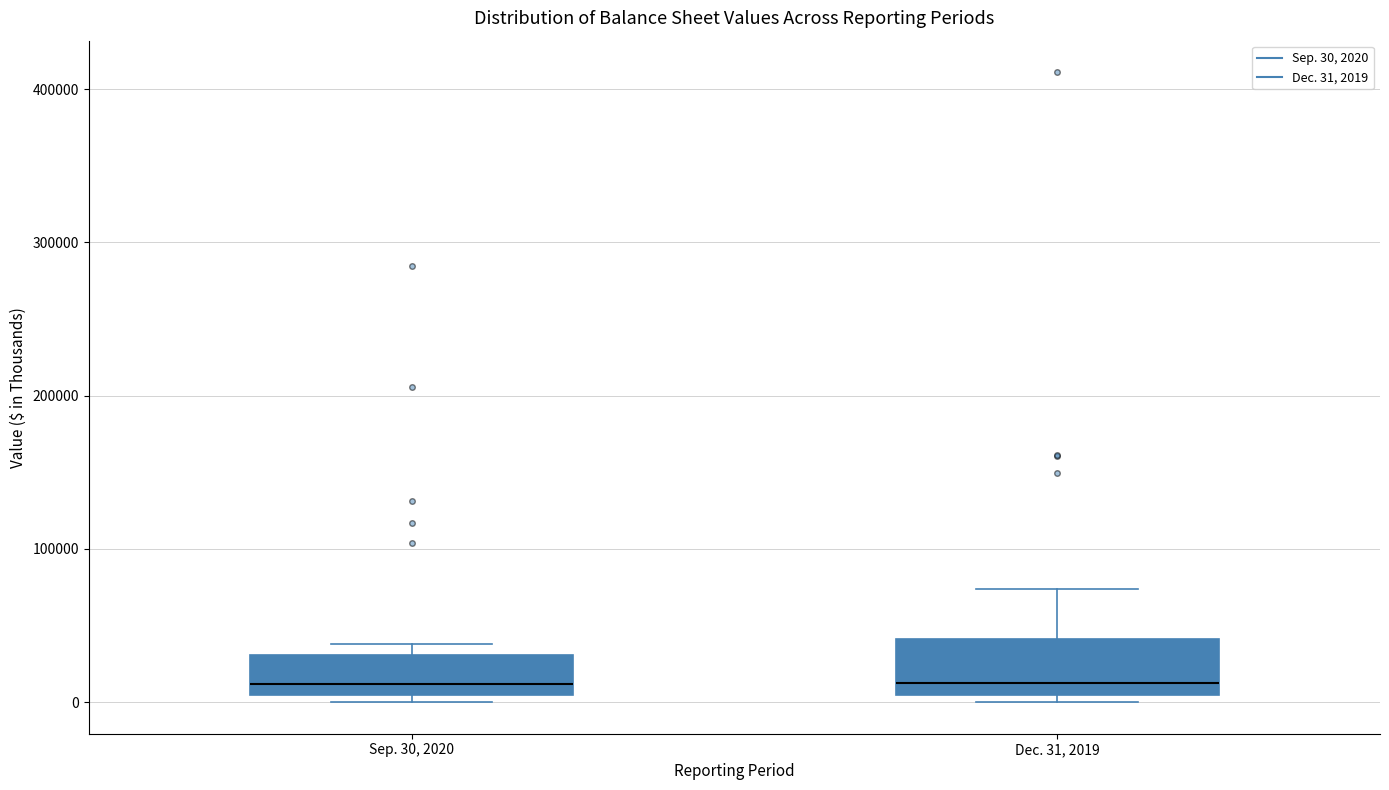

Reading left to right, transcribe this box plot: for each box, give where its median line is, the range the box spans, and where its two whiskers end, as read against the y-axis. The values are not printed on the chart, so give them approximately, as read against the axis.

Sep. 30, 2020: median 10000, box 0 to 30000, whiskers 0 (just below the box's lower edge) to 40000
Dec. 31, 2019: median 10000, box 0 to 40000, whiskers 0 (just below the box's lower edge) to 70000